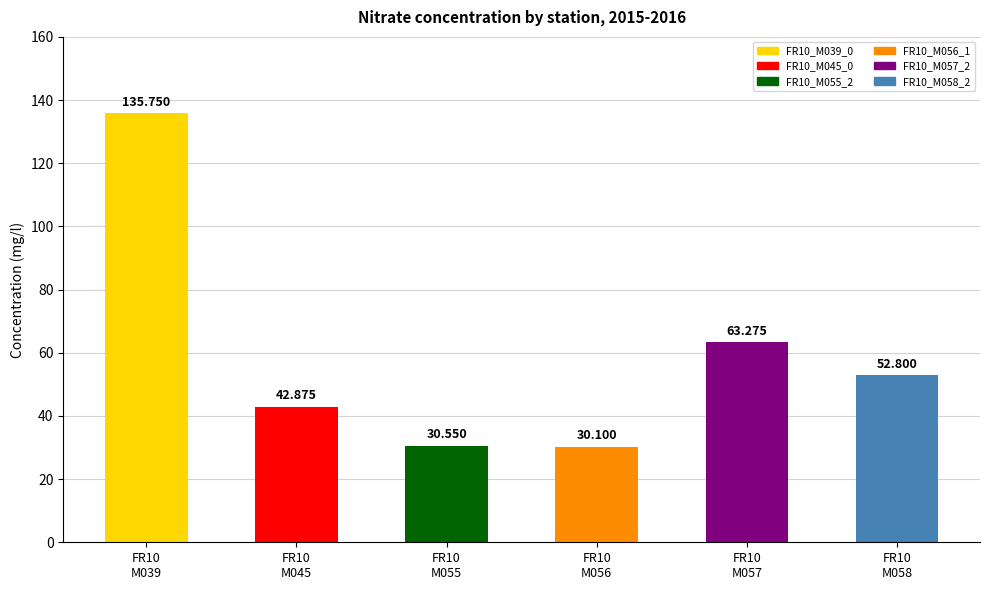

How many categories are shown in the chart?

6